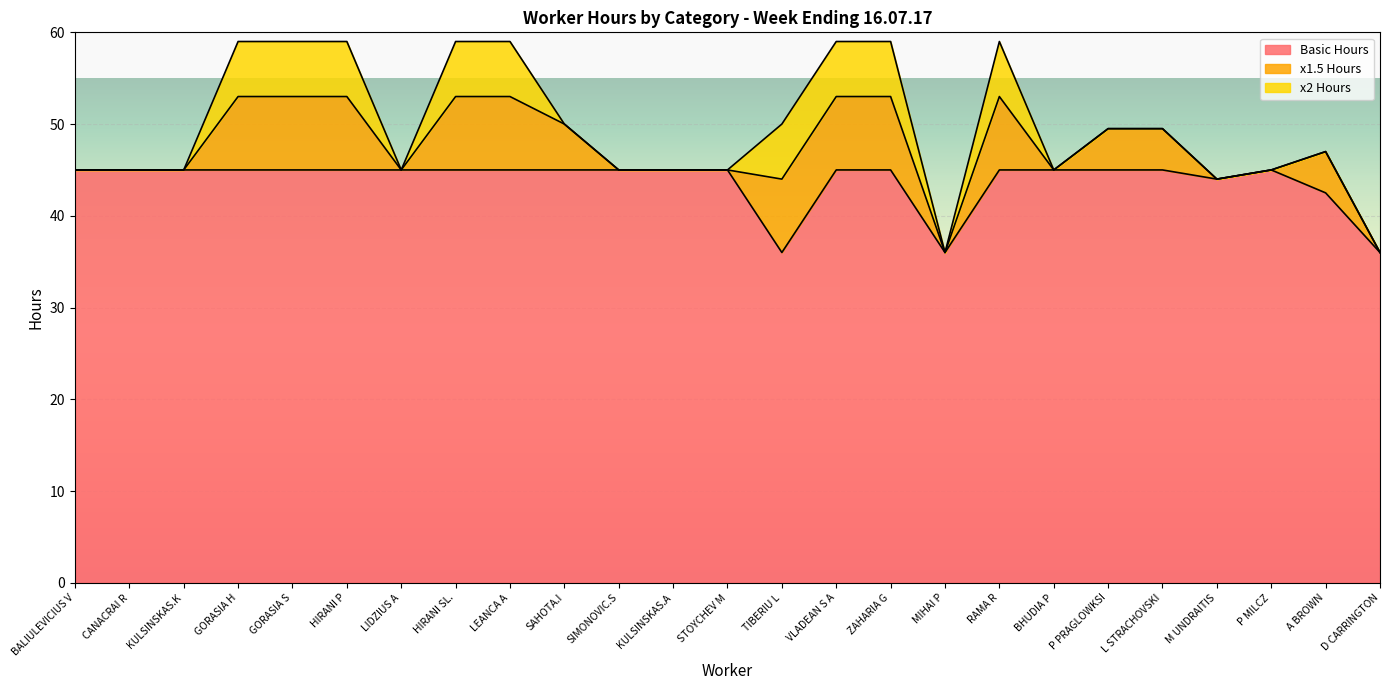

At which category is the sum across all series the highest?

GORASIA H